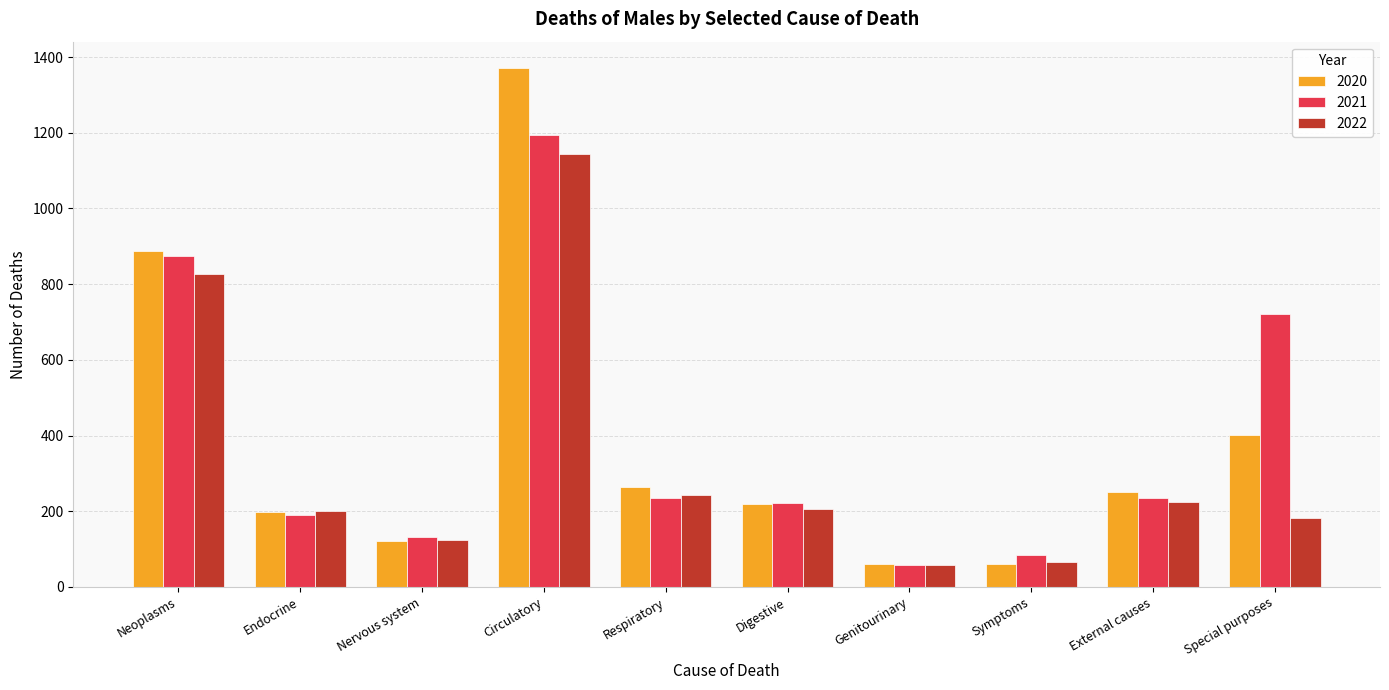

What is the difference between the highest and lowest values at Neoplasms?

61